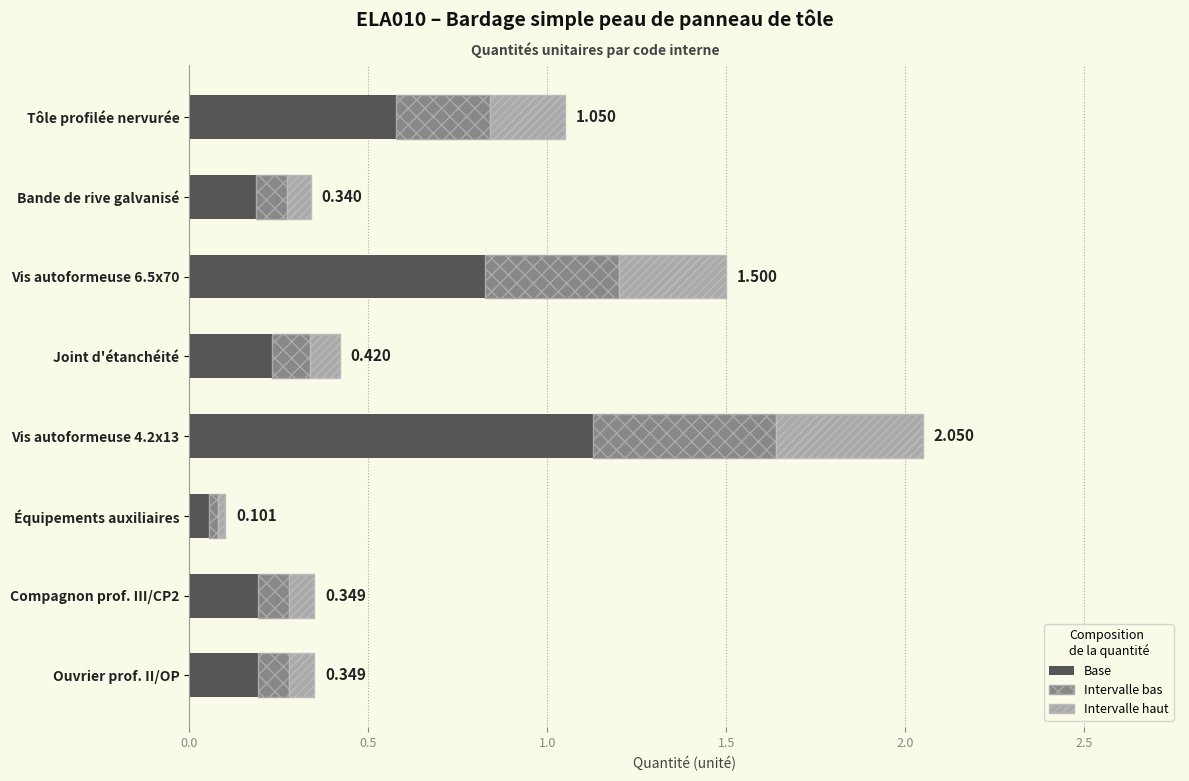

What are all the series names shown in the legend?

Base, Intervalle bas, Intervalle haut